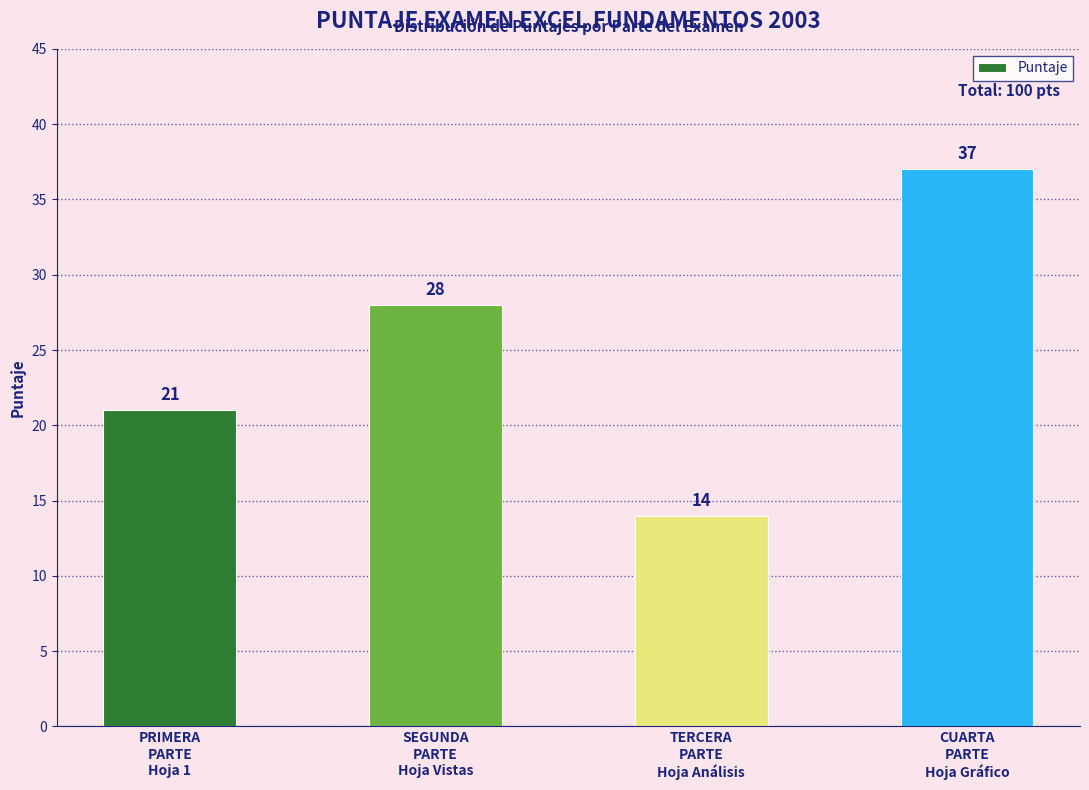

How many data points are less than 28?

2